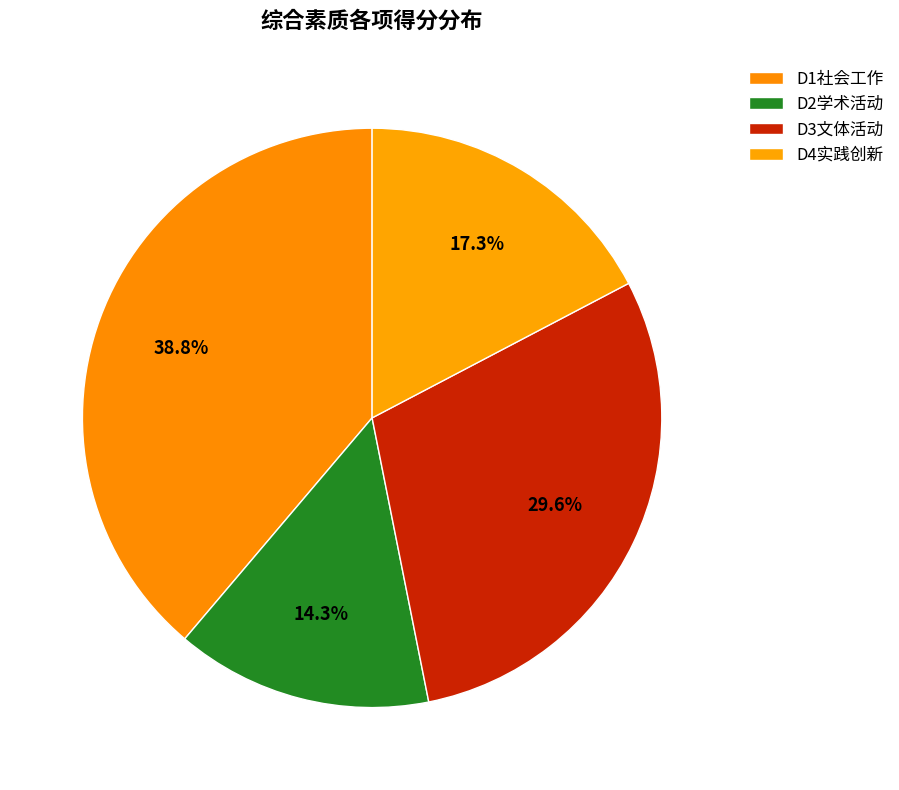

How many slices are in this pie chart?

4